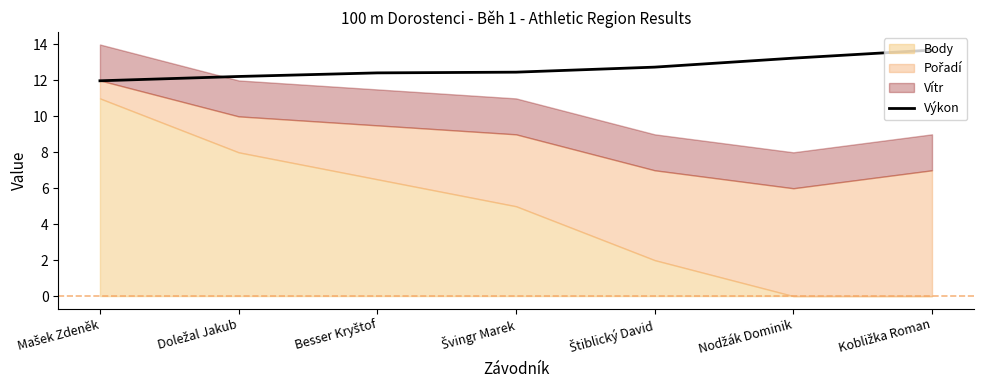

Is it true that the value at Nodžák Dominik is 6.7?

False